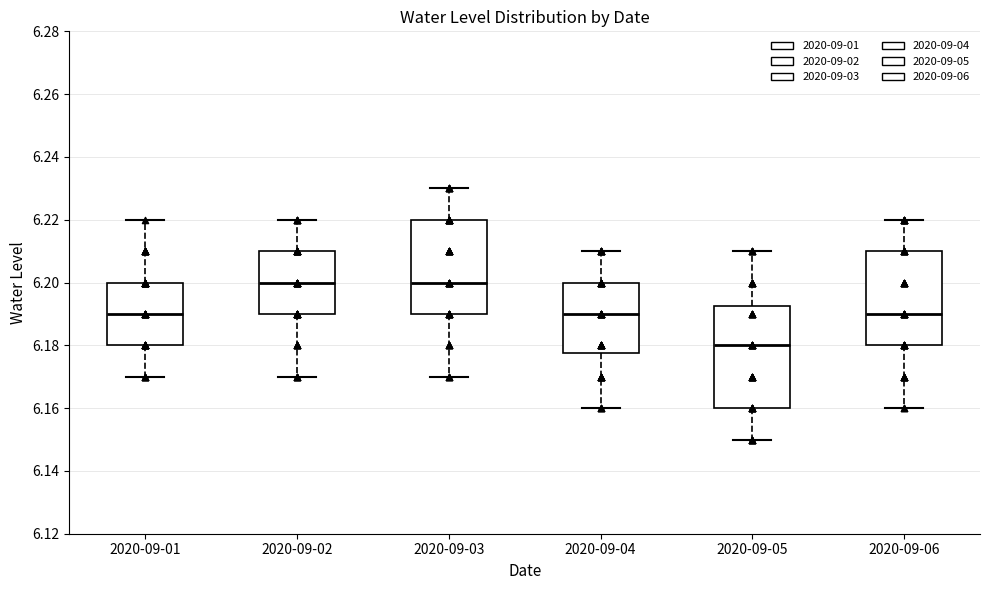

Reading left to right, read every box against the y-axis: the position of its median line, the range the box covers, and the ends of its whiskers. The values are not printed on the chart, so give them approximately, as read against the axis.

2020-09-01: median 6.190, box 6.180 to 6.200, whiskers 6.170 to 6.220
2020-09-02: median 6.200, box 6.190 to 6.210, whiskers 6.170 to 6.220
2020-09-03: median 6.200, box 6.190 to 6.220, whiskers 6.170 to 6.230
2020-09-04: median 6.190, box 6.178 to 6.200, whiskers 6.160 to 6.210
2020-09-05: median 6.180, box 6.160 to 6.192, whiskers 6.150 to 6.210
2020-09-06: median 6.190, box 6.180 to 6.210, whiskers 6.160 to 6.220